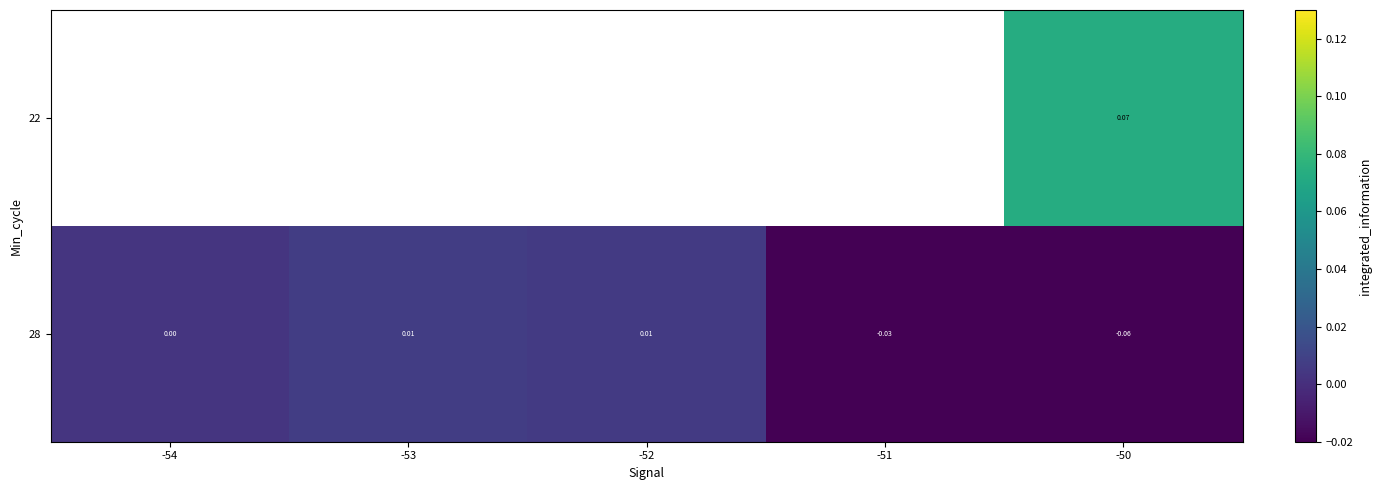

Is the value of 28 at -51 greater than the value of 22 at -50?

No